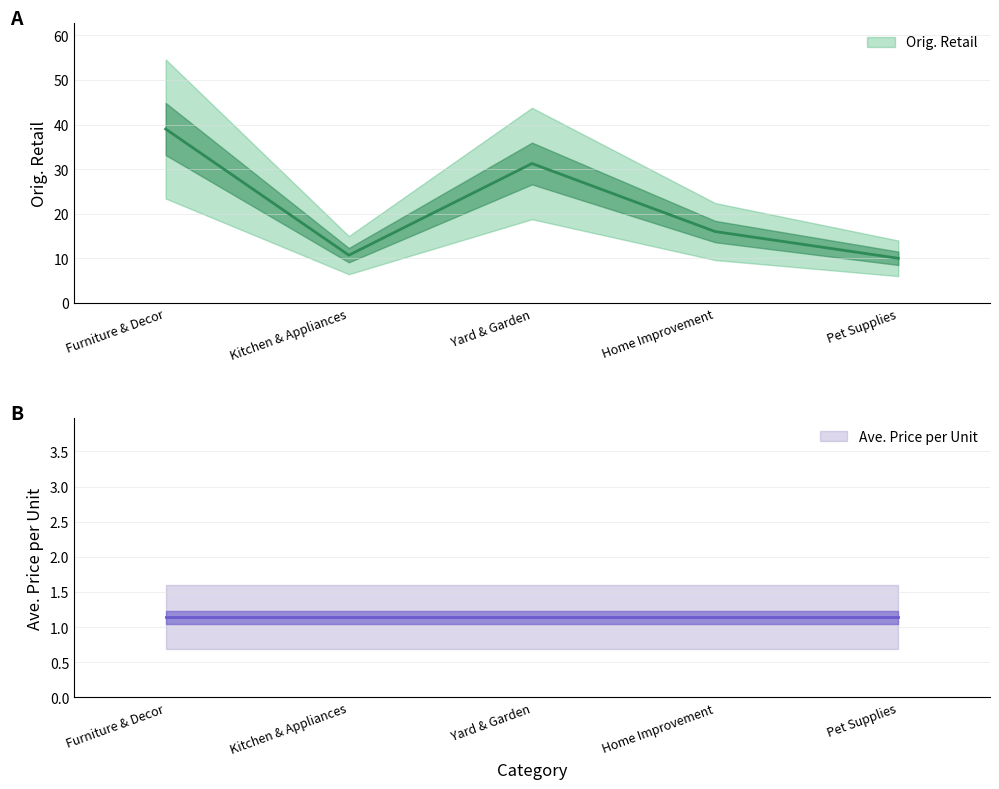

Which has a higher value, Yard & Garden or Furniture & Decor?

Furniture & Decor